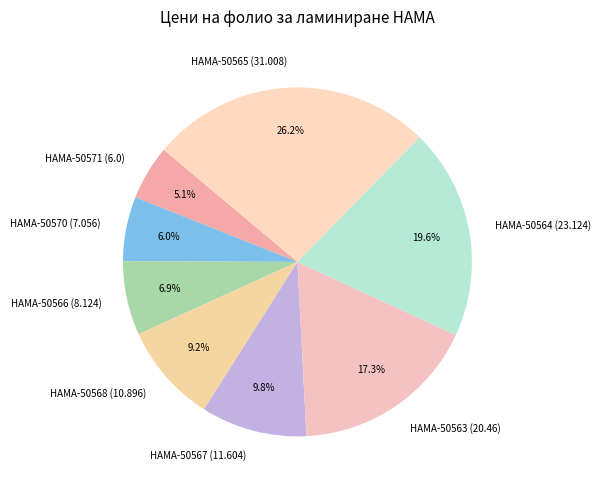

Which category has the smallest portion of the pie?

HAMA-50571 (6.0)